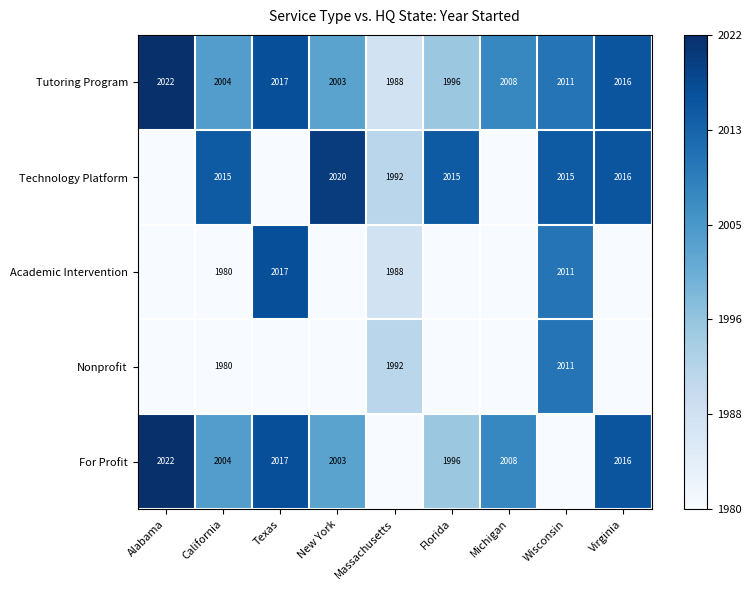

Which series has the largest total across all categories?

Tutoring Program